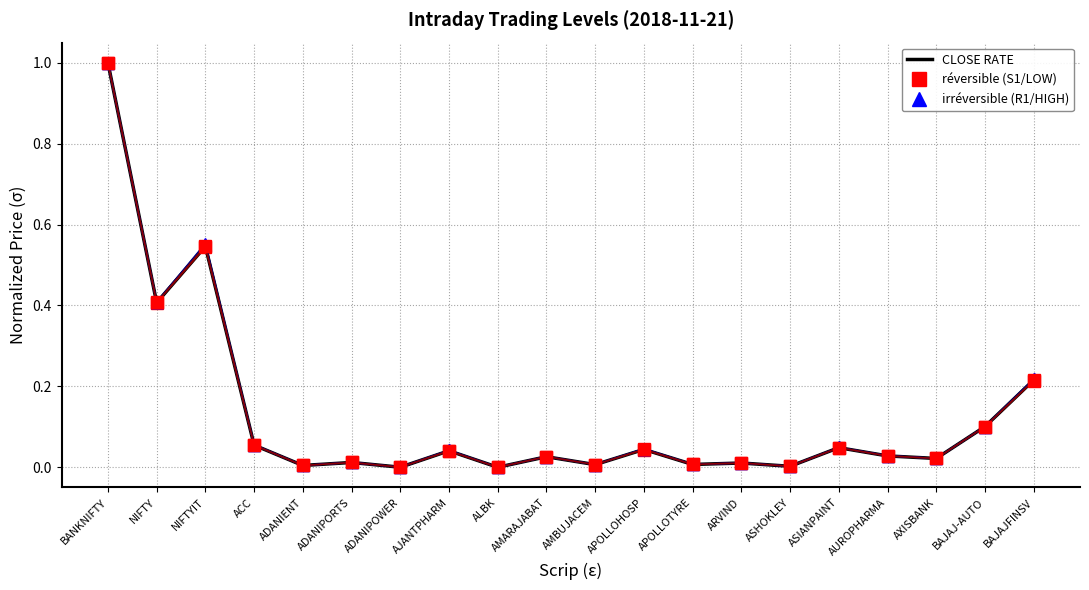

What is the label of the 2nd point from the left?

NIFTY